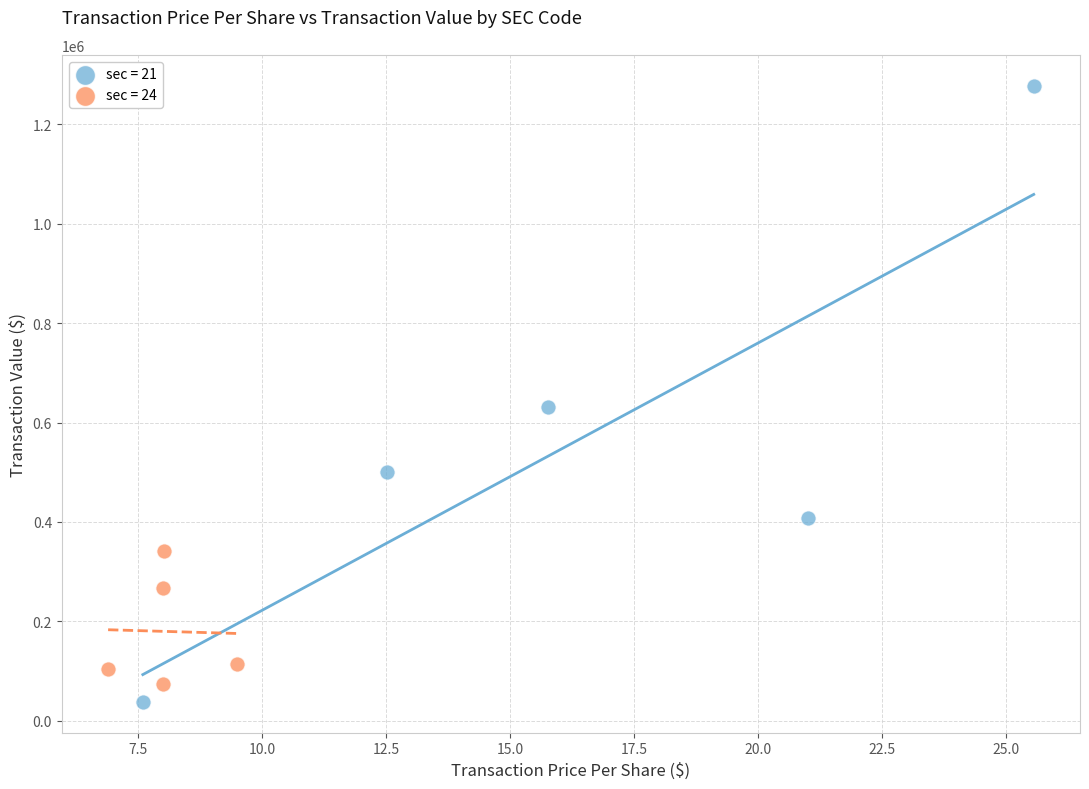

Which series has the widest spread of Y values?

sec = 21